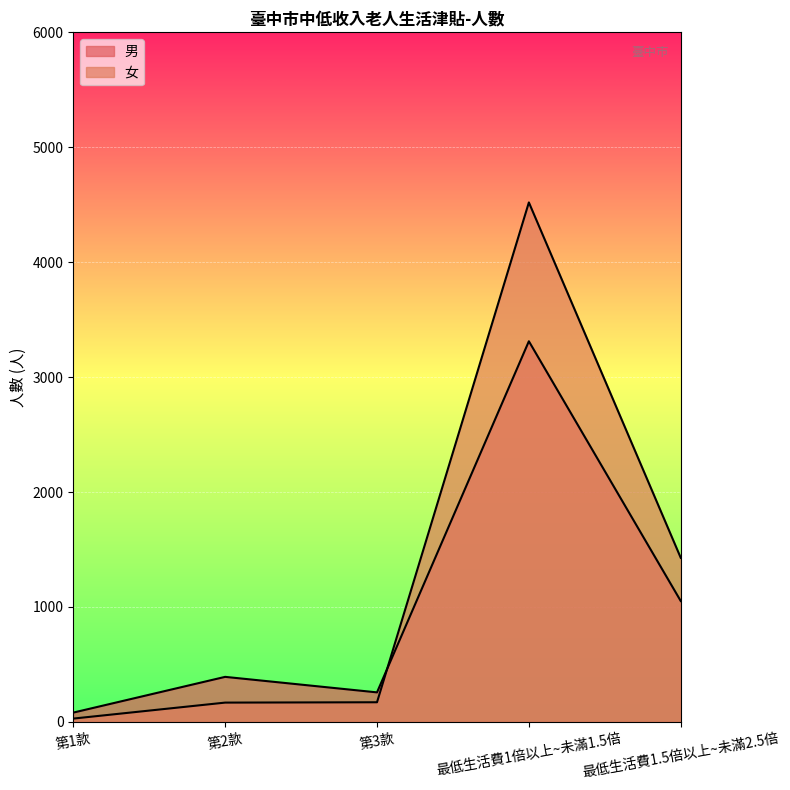

Reading right to left, what are all the values shown in this chart?

男: 最低生活費1.5倍以上~未滿2.5倍=1052	最低生活費1倍以上~未滿1.5倍=3312	第3款=257	第2款=392	第1款=81
女: 最低生活費1.5倍以上~未滿2.5倍=1428	最低生活費1倍以上~未滿1.5倍=4520	第3款=171	第2款=168	第1款=29